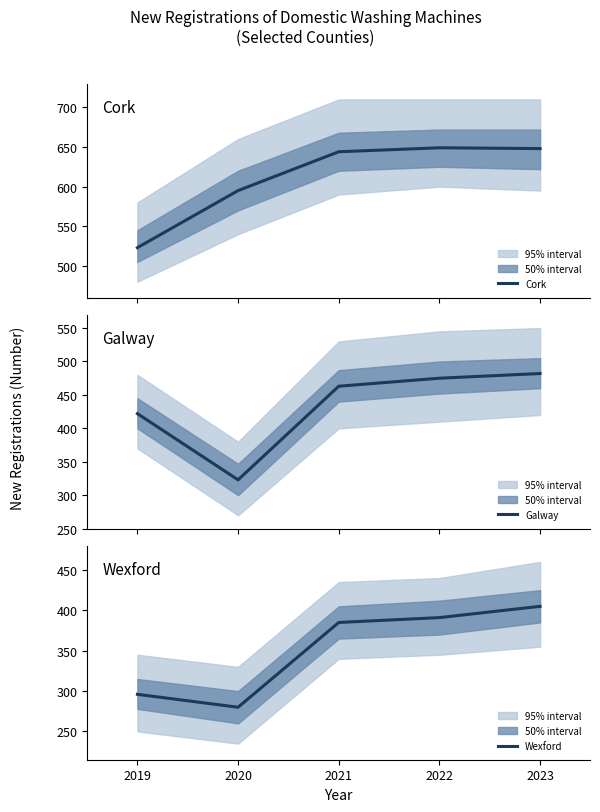

True or false: Cork and Wexford cross at least once.

False